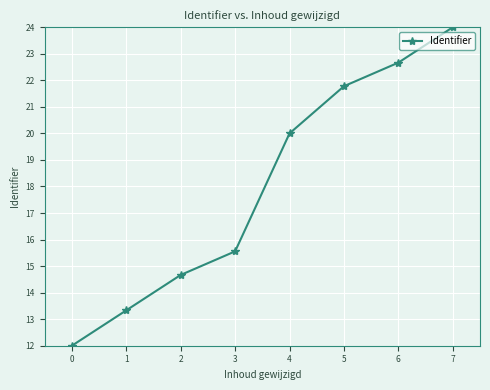

What is the change in value from 0 to 6?

+10.7